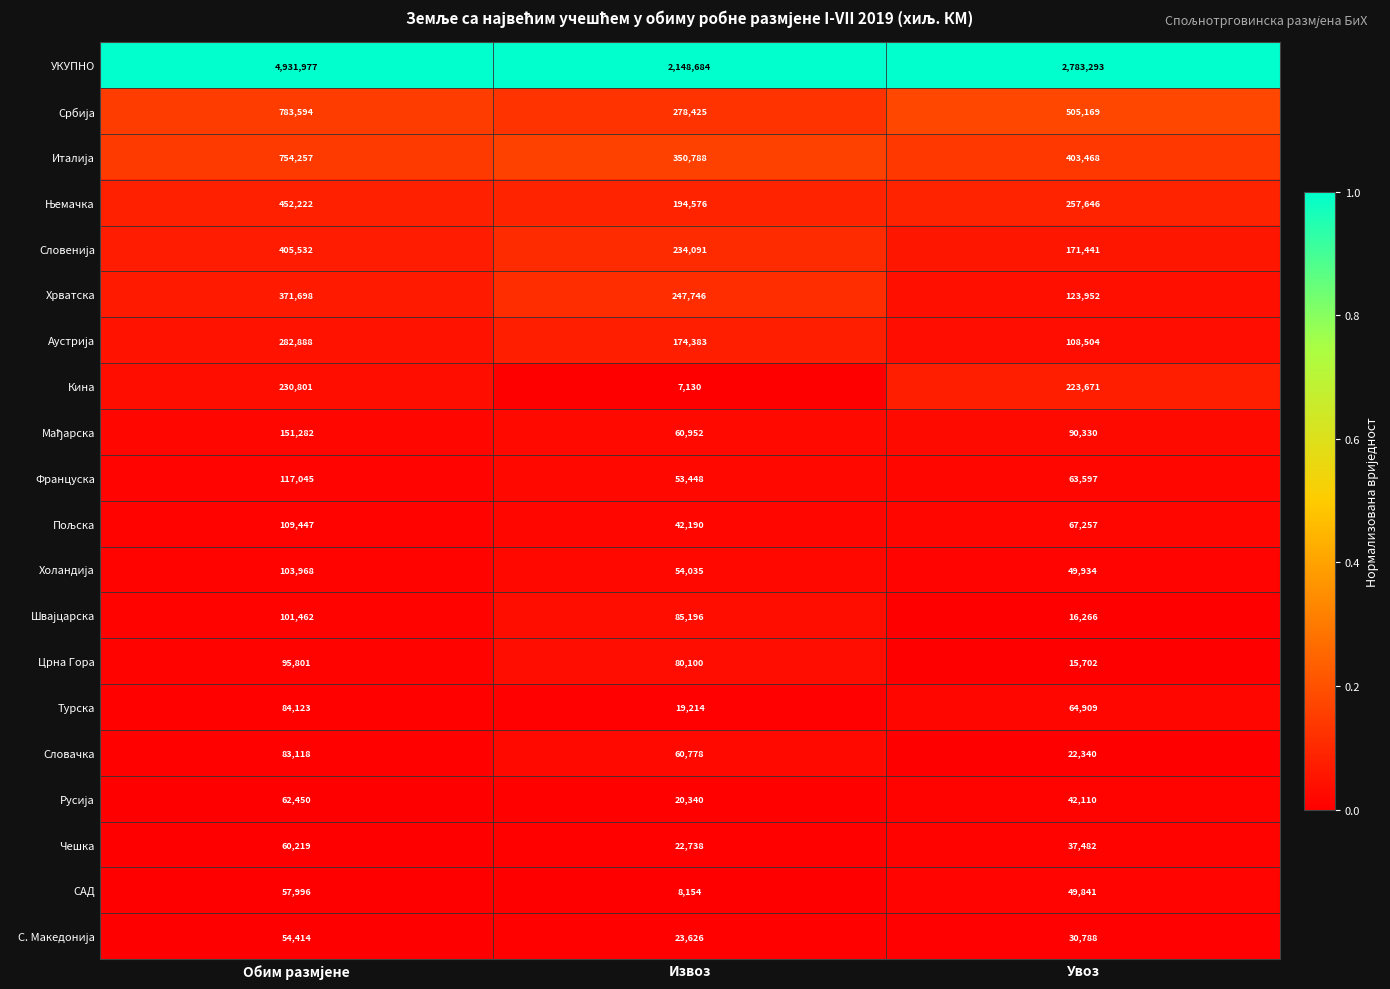

What is the maximum value shown in the chart?

4931977